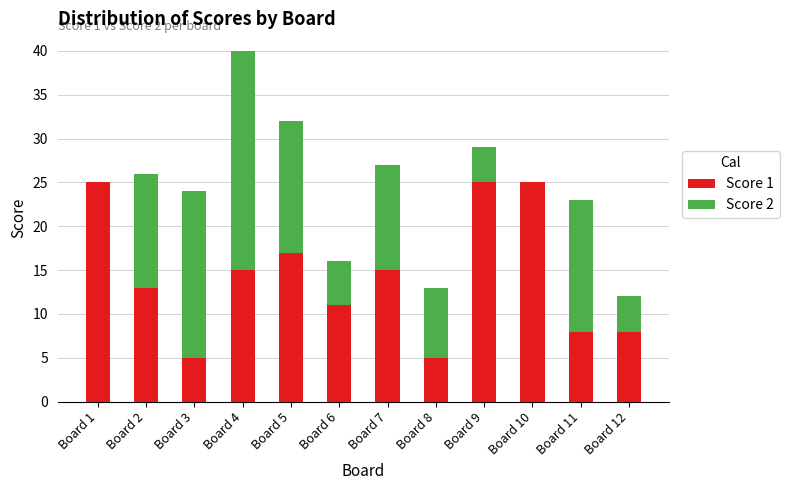

What is the sum of all Score 1 values?

172